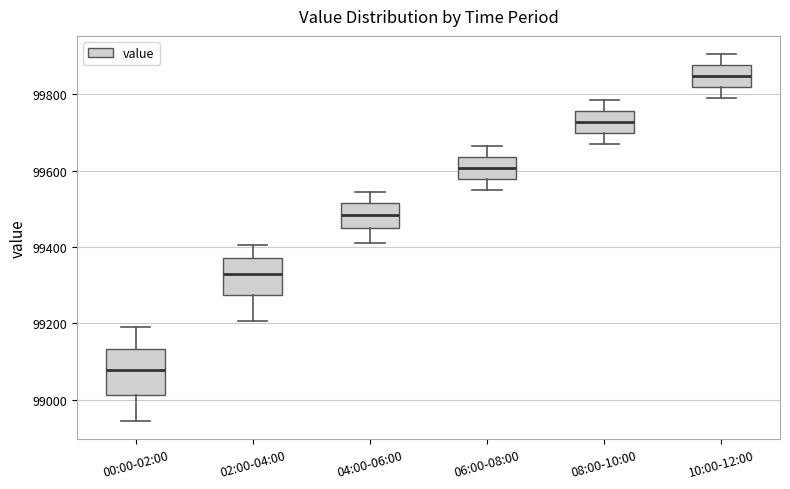

Comparing the boxes themselves (not the whiskers), which one is the tallest?

00:00-02:00